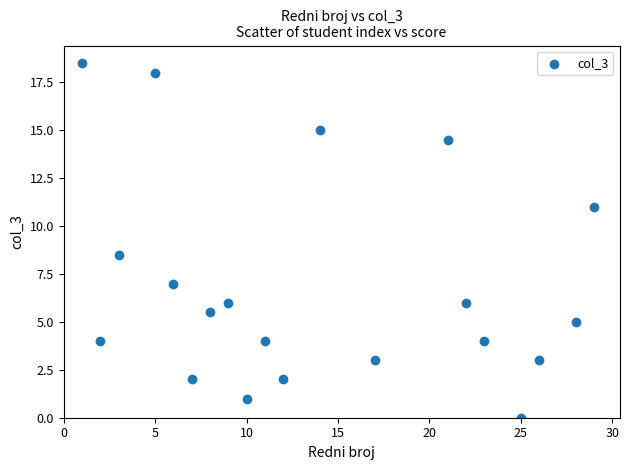

What Y value in the scatter plot is closest to 9?

8.5